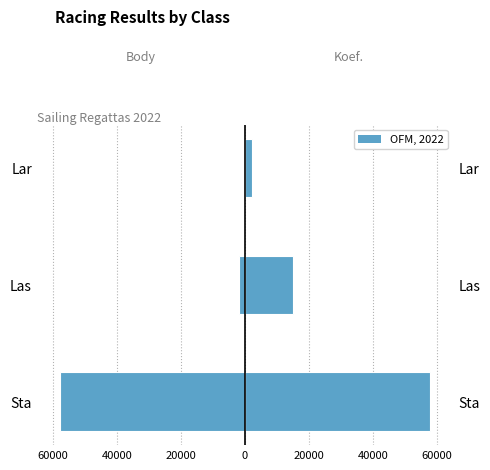

What is the value of the Body (left) bar at the 3rd from the left?

-452.0